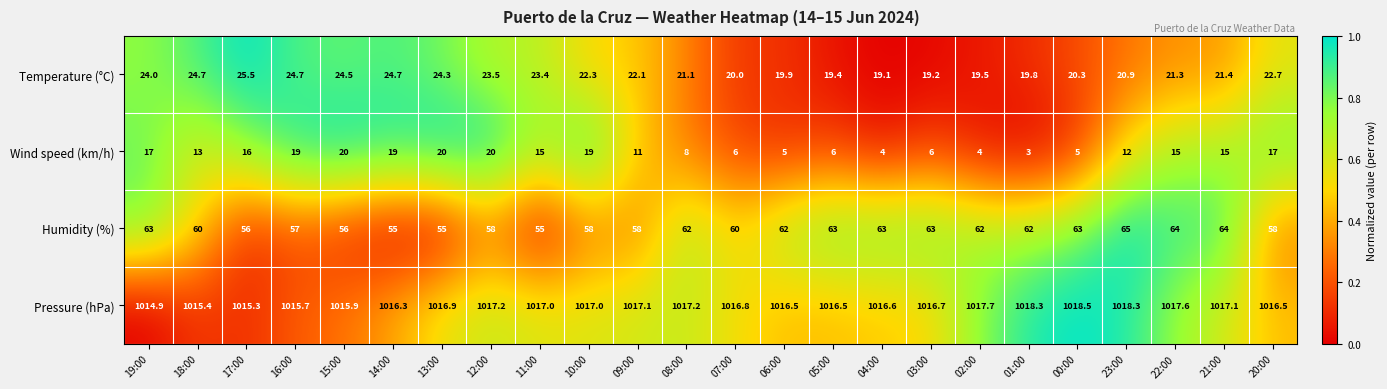

How many categories are shown in the chart?

24